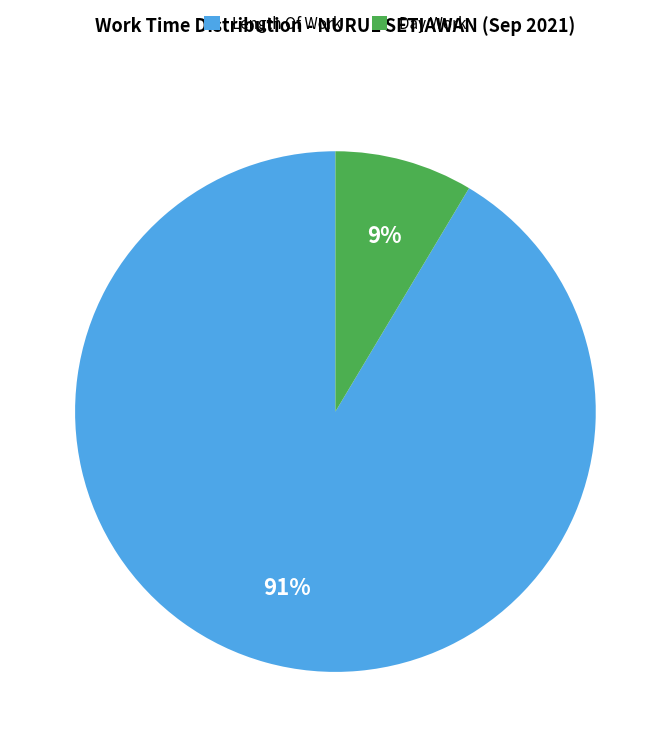

Rank the categories by value from highest to lowest.

Length Of Work, Day Work